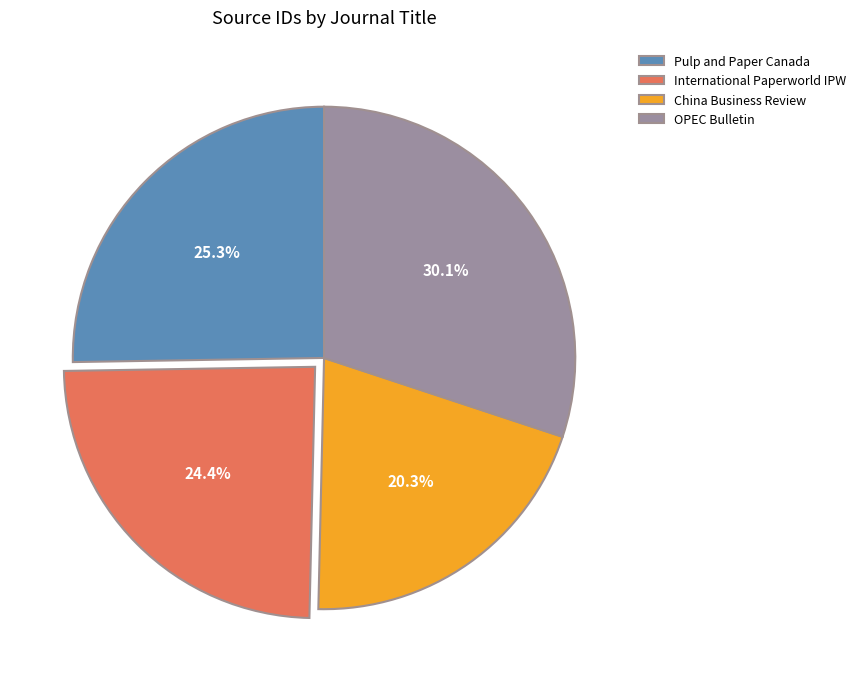

To the nearest percent, what is the average slice percentage?

25%